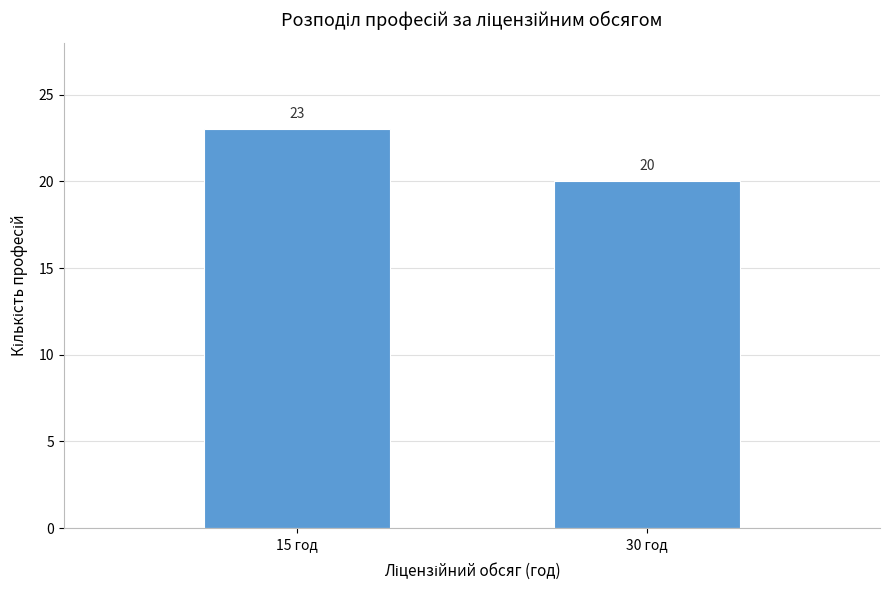

Reading right to left, transcribe all the data shown in this chart.

20	23